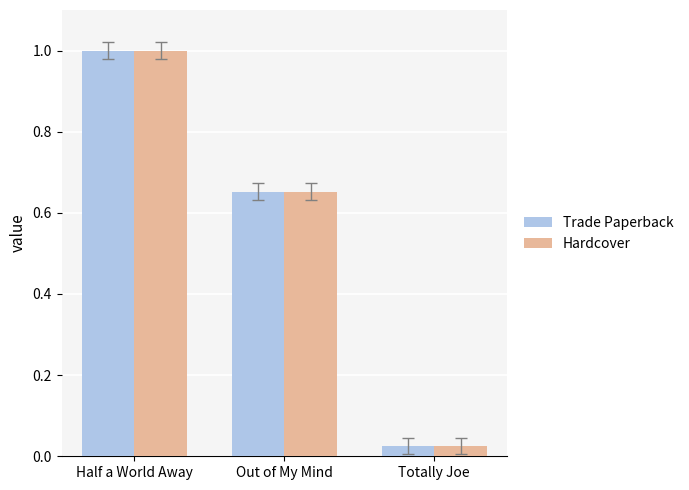

The value of Trade Paperback at Out of My Mind is 0.4. True or false?

False